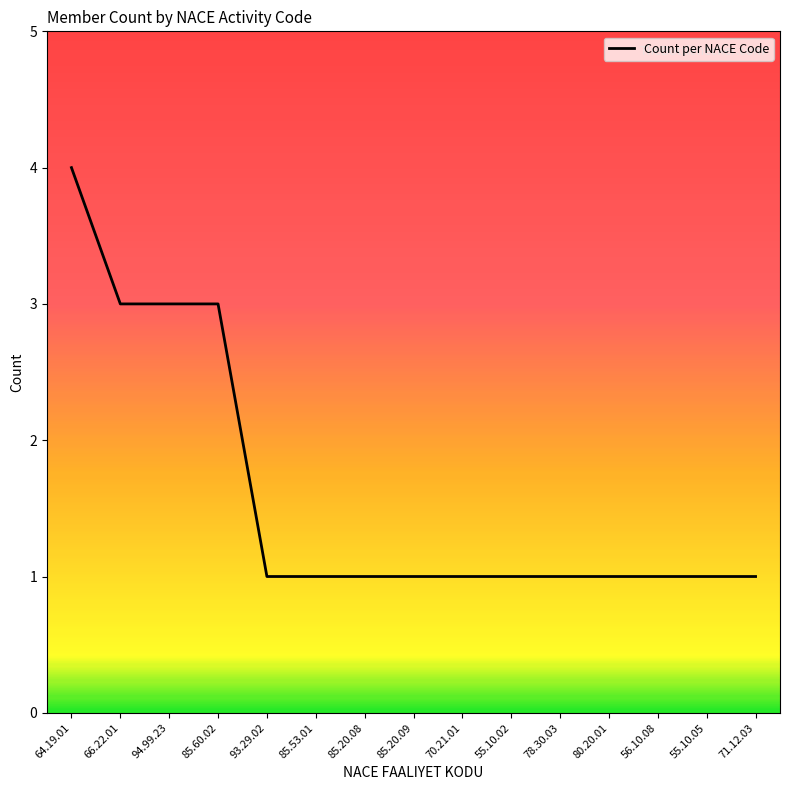

Reading left to right, what are all the values shown in this chart?

4	3	3	3	1	1	1	1	1	1	1	1	1	1	1